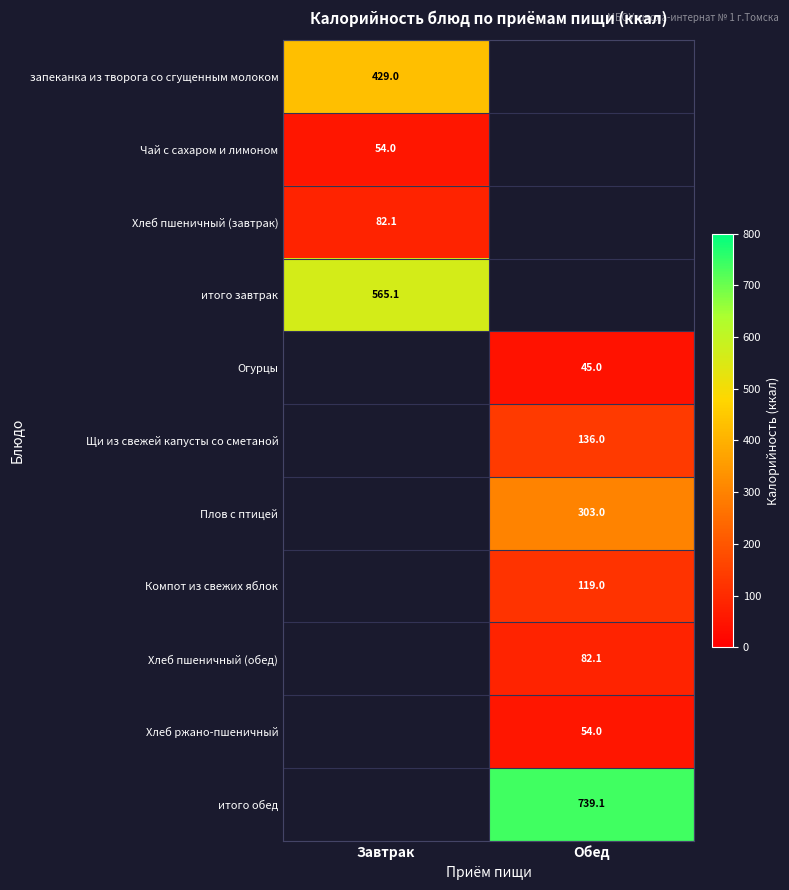

Which category has the lowest value across all series?

Обед